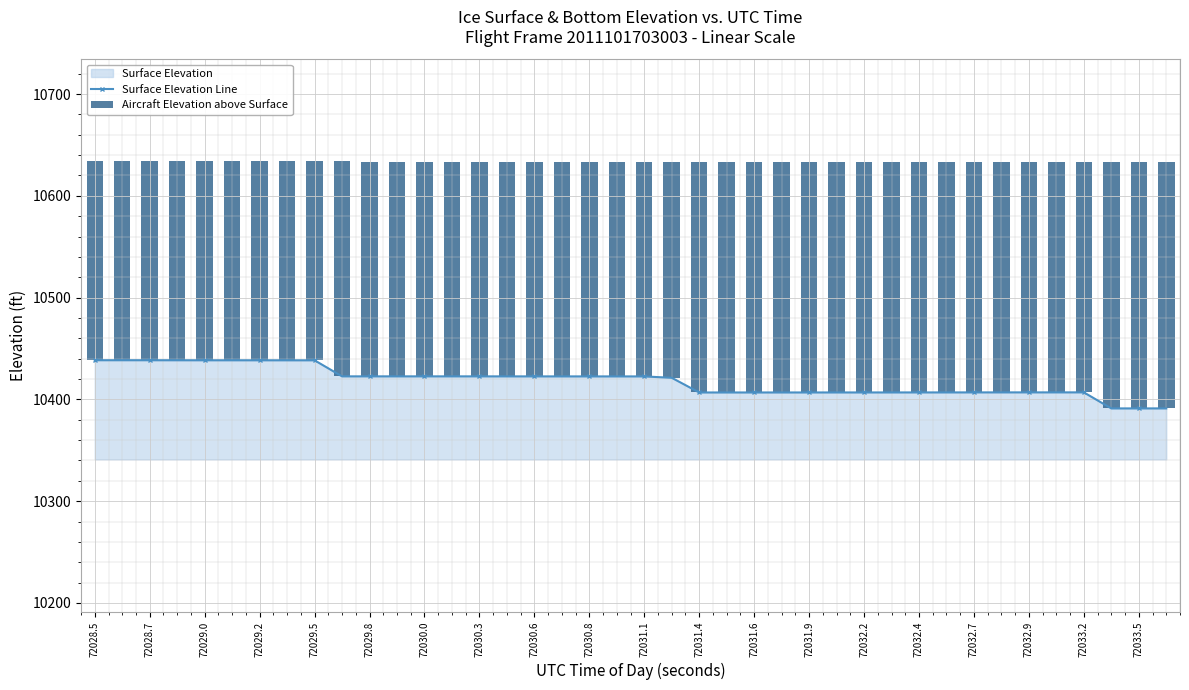

The Surface Elevation Line series shows 6612.3 at 72030.0. True or false?

False